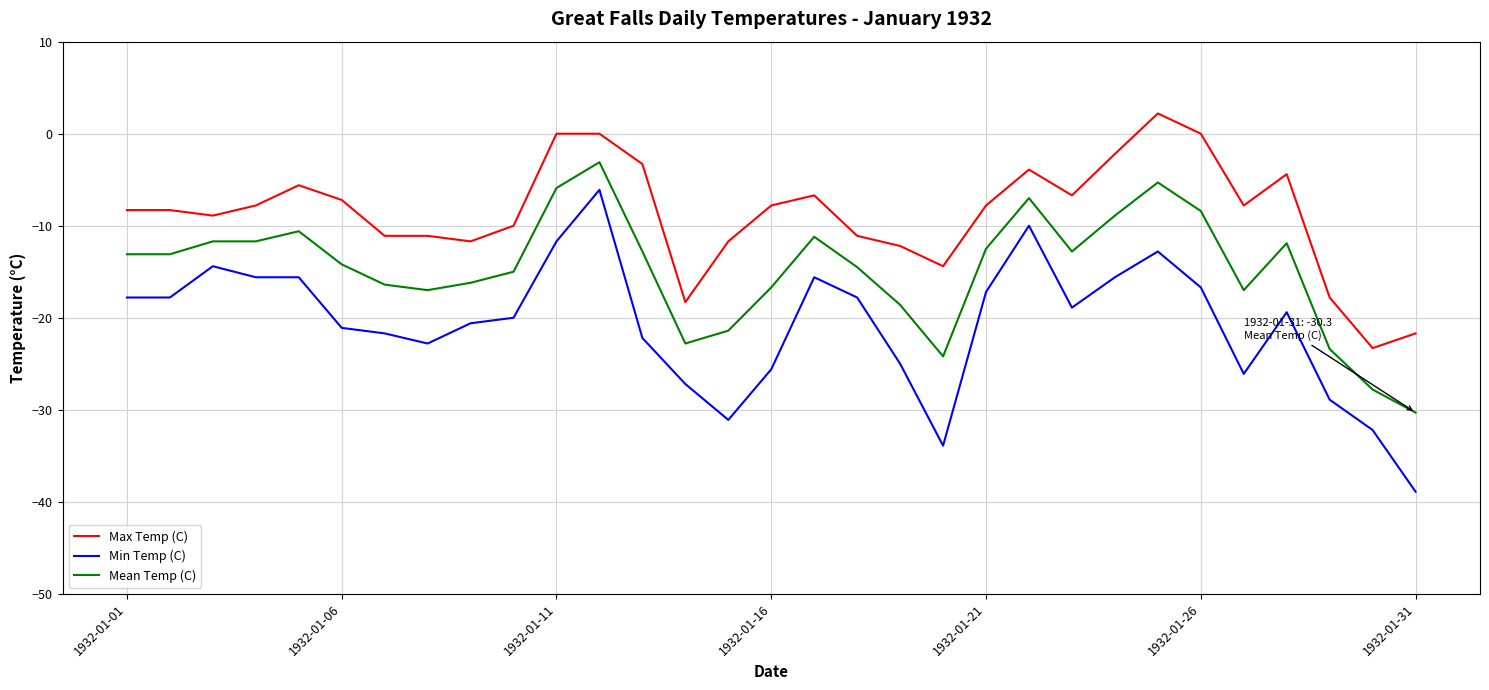

Does the chart have visible grid lines?

Yes